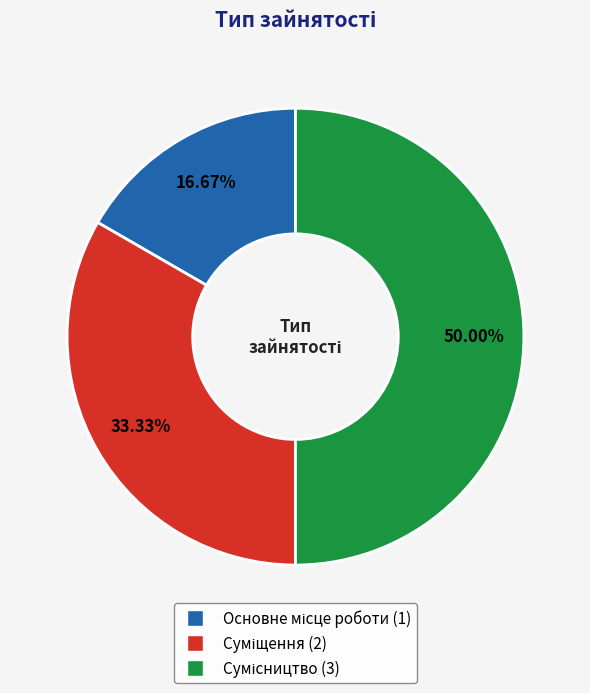

True or false: Суміщення accounts for 33% of the total.

True